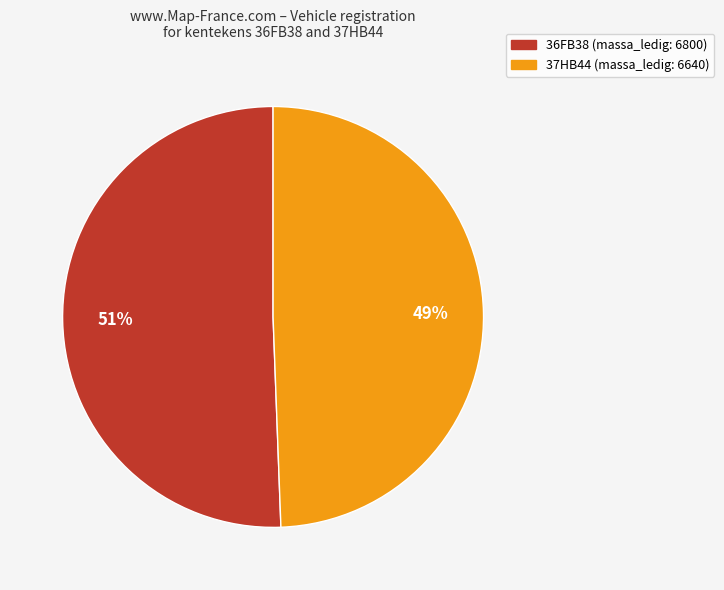

What is the smallest slice in the pie chart?

37HB44